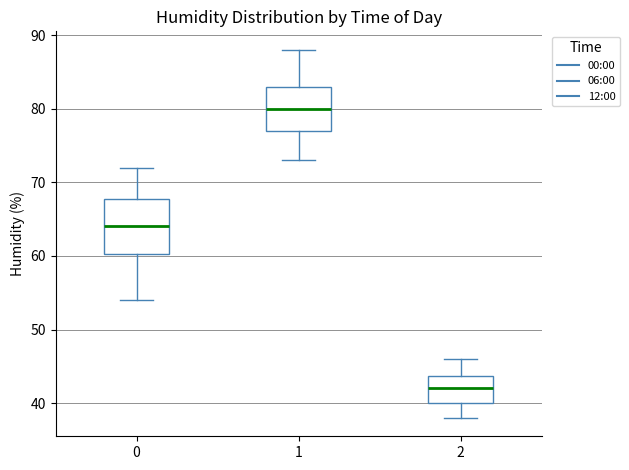

Which box's median line is the lowest?

2